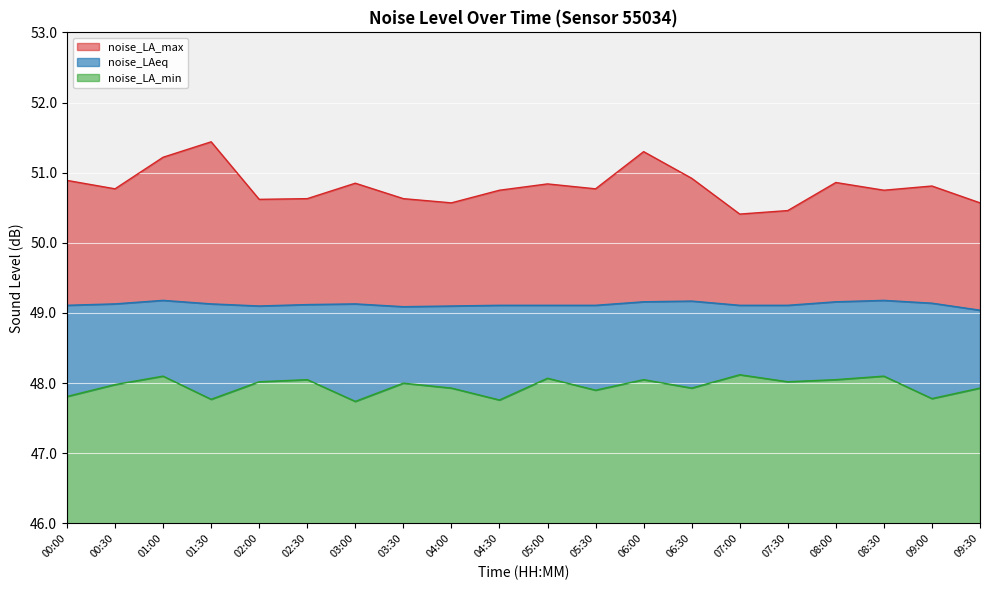

At which category is the sum across all series the highest?

06:00